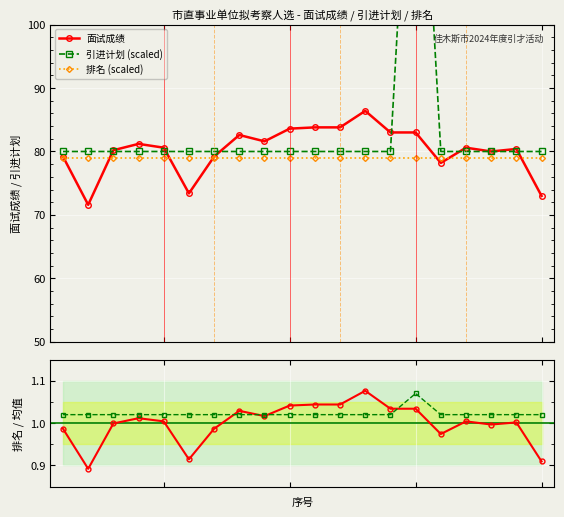

What is the difference between the second highest and minimum values in the Ratio to mean series?

0.2